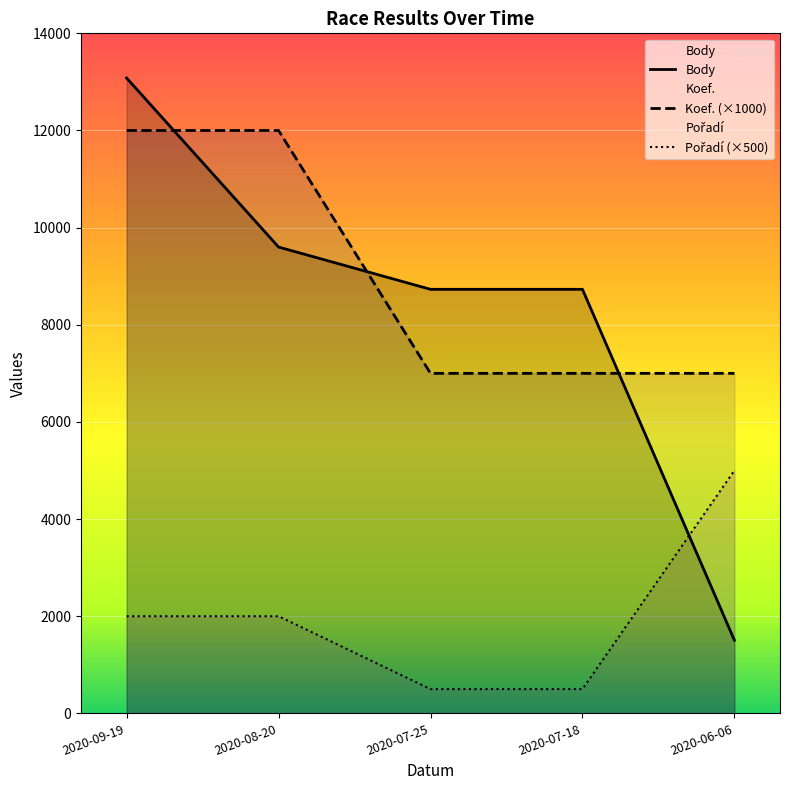

What is the average value of the Body series?

8329